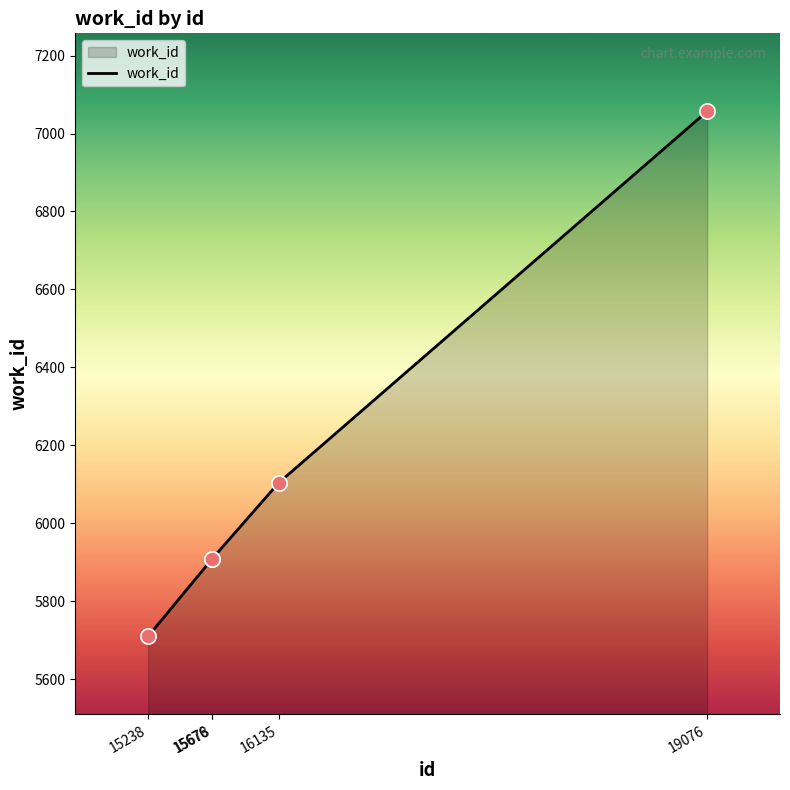

Approximately how many times larger is the value at 15678 compared to 19076?

0.8